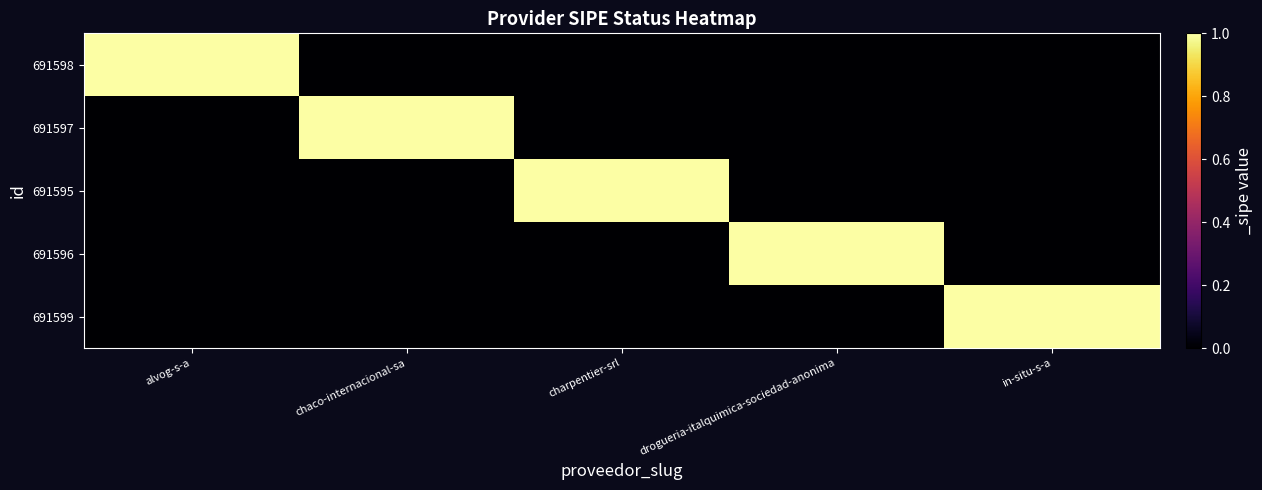

What is the spread (max minus min) of values at alvog-s-a?

1